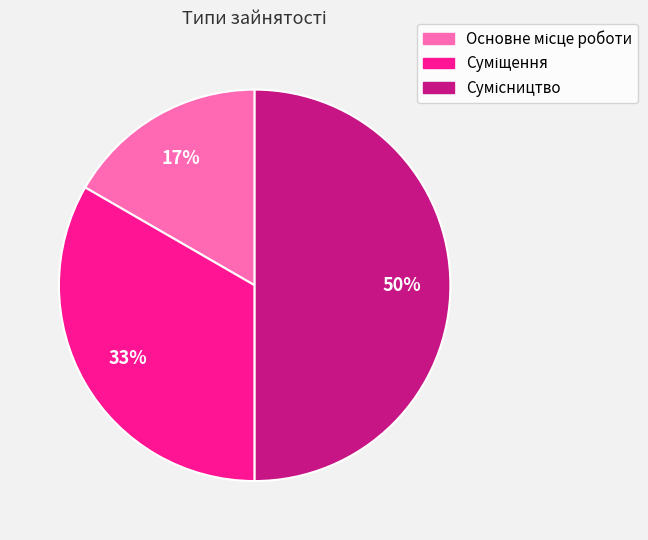

To the nearest percent, what is the difference between the largest and smallest slice percentages?

33%